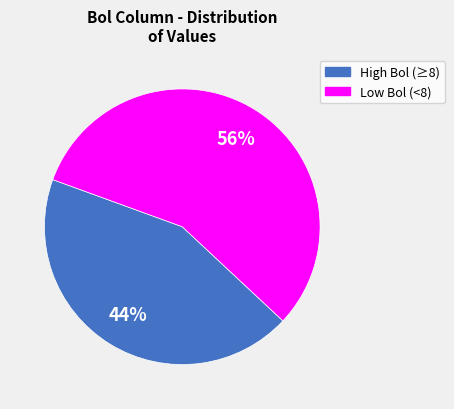

Does any single category account for the majority?

Yes